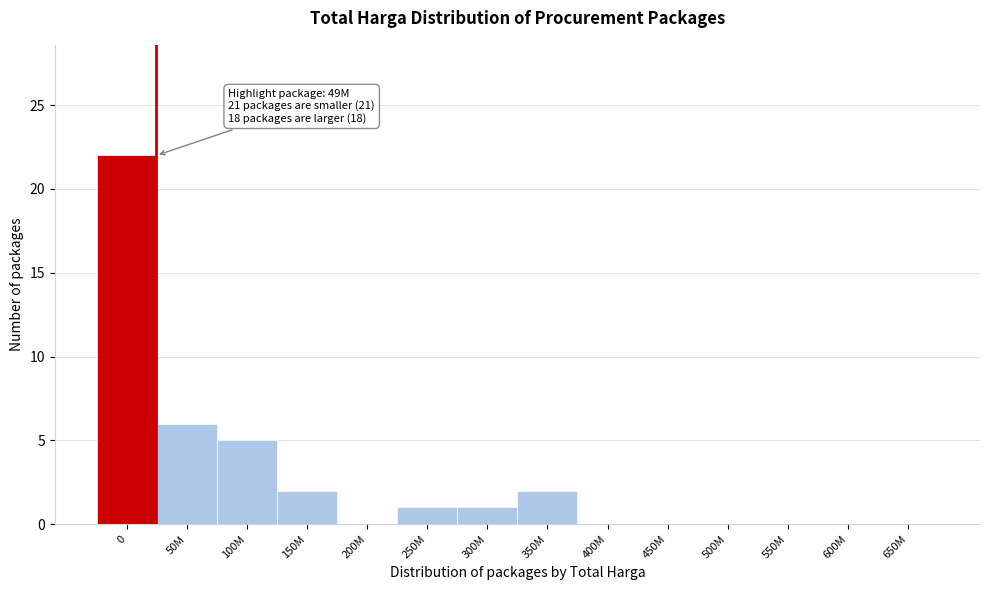

Reading left to right, list all the values displayed in this chart.

0=22	50M=6	100M=5	150M=2	200M=0	250M=1	300M=1	350M=2	400M=0	450M=0	500M=0	550M=0	600M=0	650M=0